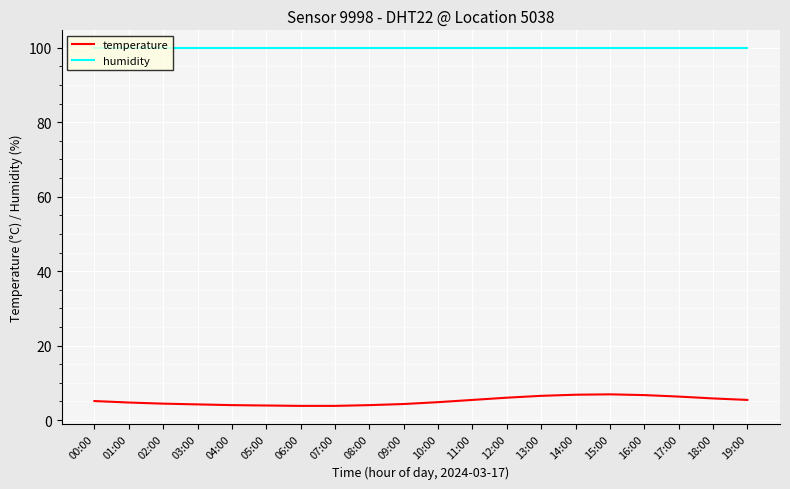

What is the minimum value for humidity?

99.9